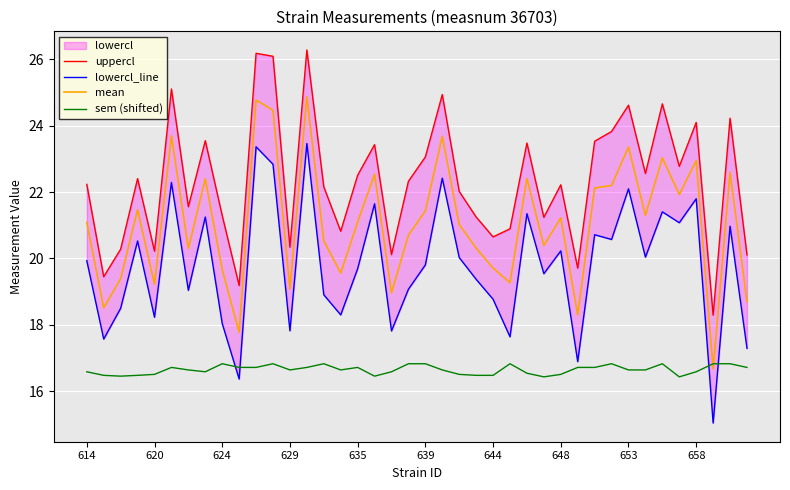

What is the minimum value for mean?

16.7